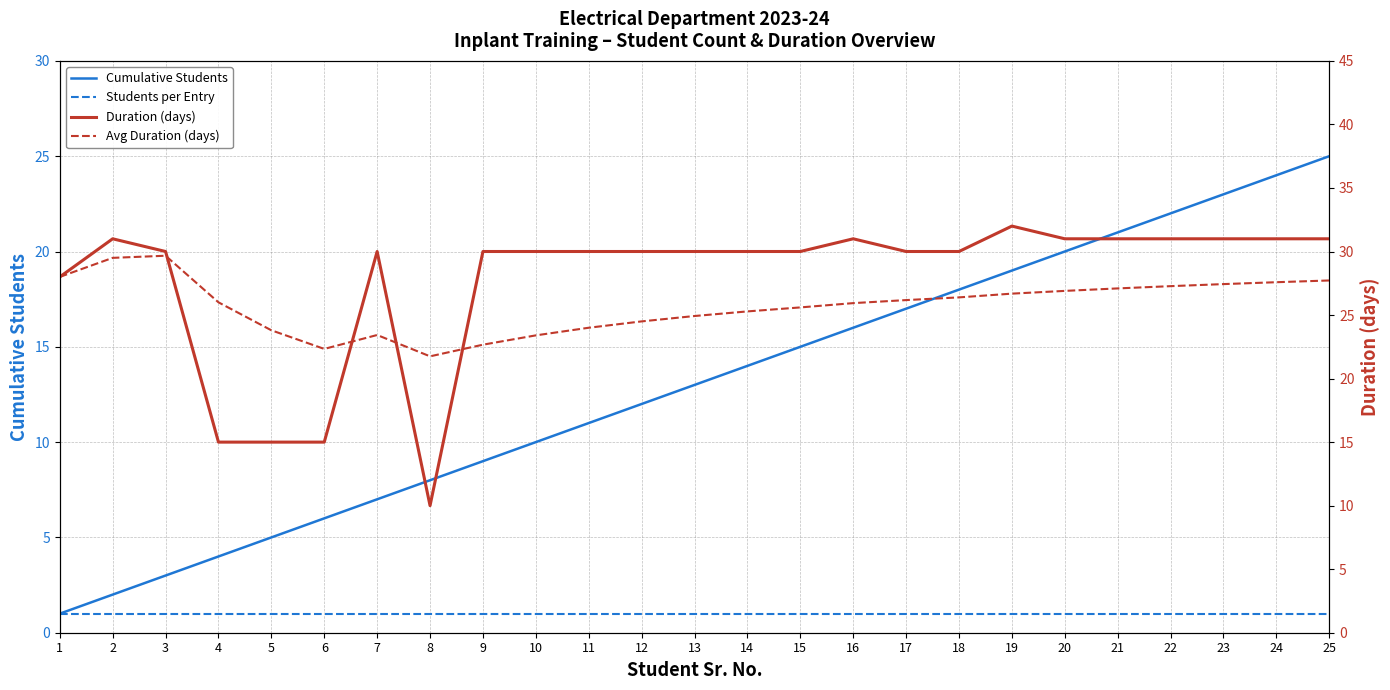

Reading left to right, extract all data points from this chart.

Cumulative Students: 1=1.0	2=2.0	3=3.0	4=4.0	5=5.0	6=6.0	7=7.0	8=8.0	9=9.0	10=10.0	11=11.0	12=12.0	13=13.0	14=14.0	15=15.0	16=16.0	17=17.0	18=18.0	19=19.0	20=20.0	21=21.0	22=22.0	23=23.0	24=24.0	25=25.0
Students per Entry: 1=1.0	2=1.0	3=1.0	4=1.0	5=1.0	6=1.0	7=1.0	8=1.0	9=1.0	10=1.0	11=1.0	12=1.0	13=1.0	14=1.0	15=1.0	16=1.0	17=1.0	18=1.0	19=1.0	20=1.0	21=1.0	22=1.0	23=1.0	24=1.0	25=1.0
Duration (days): 1=28.0	2=31.0	3=30.0	4=15.0	5=15.0	6=15.0	7=30.0	8=10.0	9=30.0	10=30.0	11=30.0	12=30.0	13=30.0	14=30.0	15=30.0	16=31.0	17=30.0	18=30.0	19=32.0	20=31.0	21=31.0	22=31.0	23=31.0	24=31.0	25=31.0
Avg Duration (days): 1=28.0	2=29.5	3=29.7	4=26.0	5=23.8	6=22.3	7=23.4	8=21.8	9=22.7	10=23.4	11=24.0	12=24.5	13=24.9	14=25.3	15=25.6	16=25.9	17=26.2	18=26.4	19=26.7	20=26.9	21=27.1	22=27.3	23=27.4	24=27.6	25=27.7